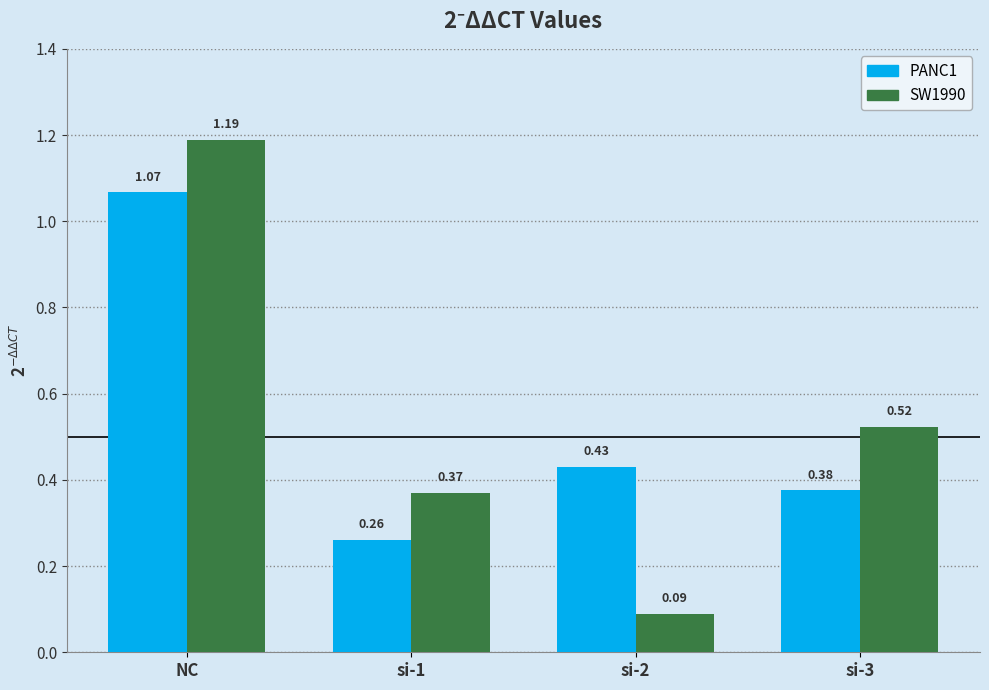

Is the value of SW1990 at si-1 greater than the value of PANC1 at si-1?

Yes